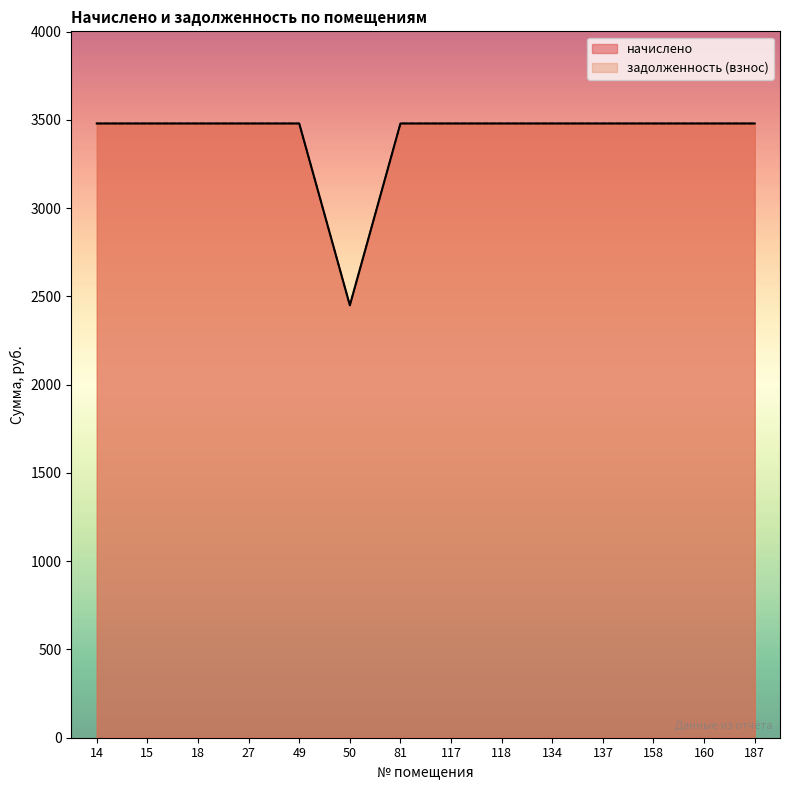

In задолженность (взнос), how many points are lower than both neighbors (excluding endpoints)?

1